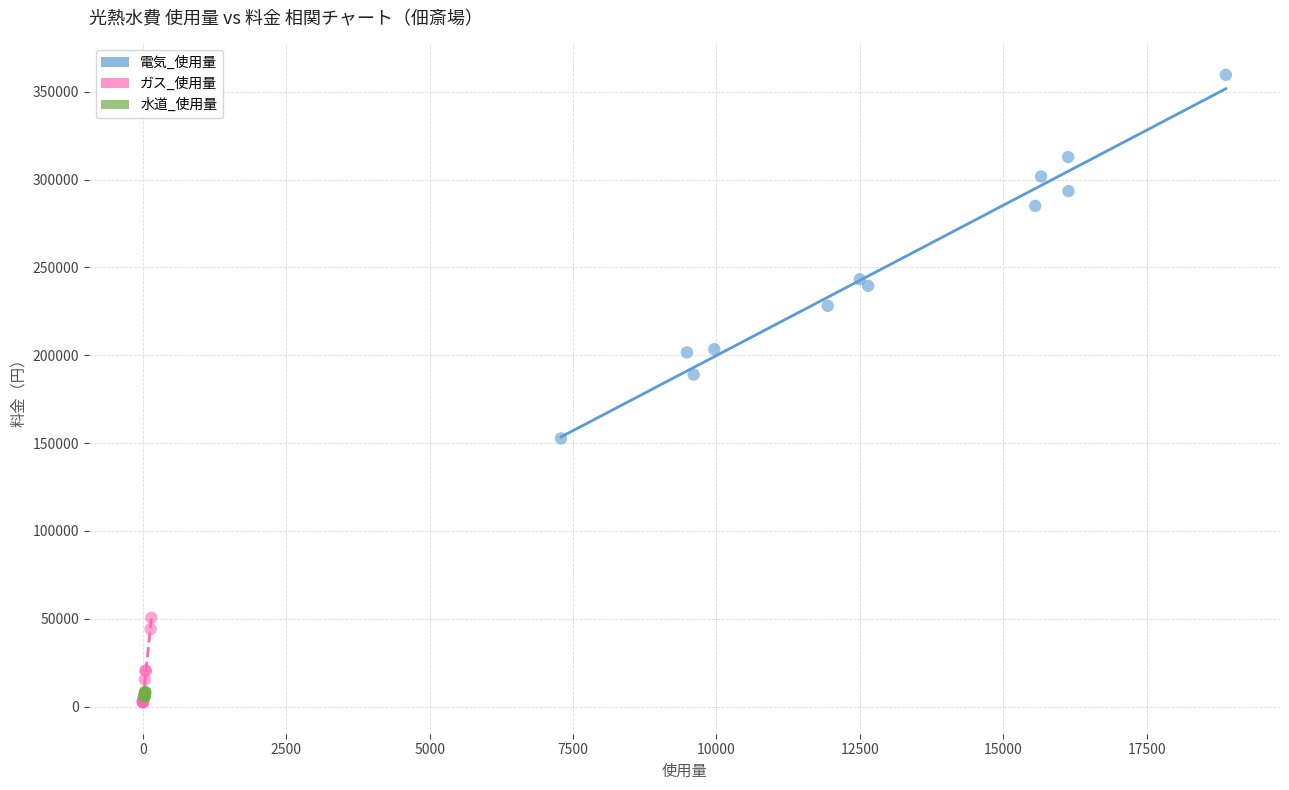

Which series has the largest Y range (max minus min)?

電気_使用量